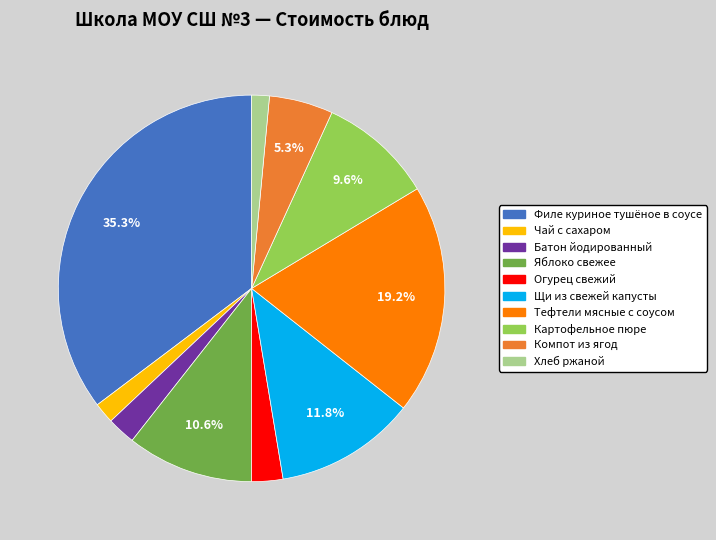

To the nearest percent, what is the difference between the largest and smallest slice percentages?

34%